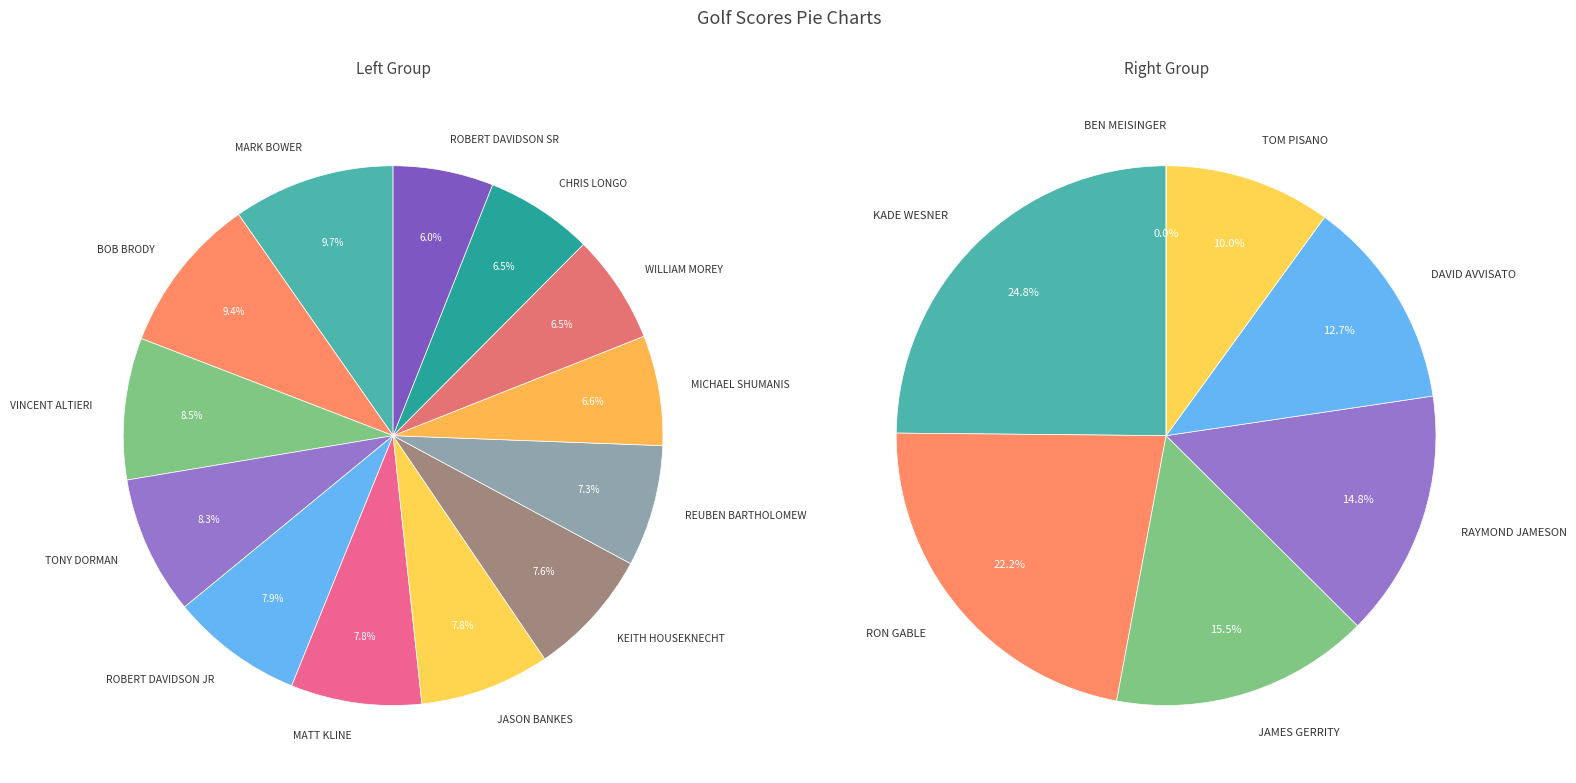

What percentage do TOM PISANO and BEN MEISINGER together represent?

10.0%